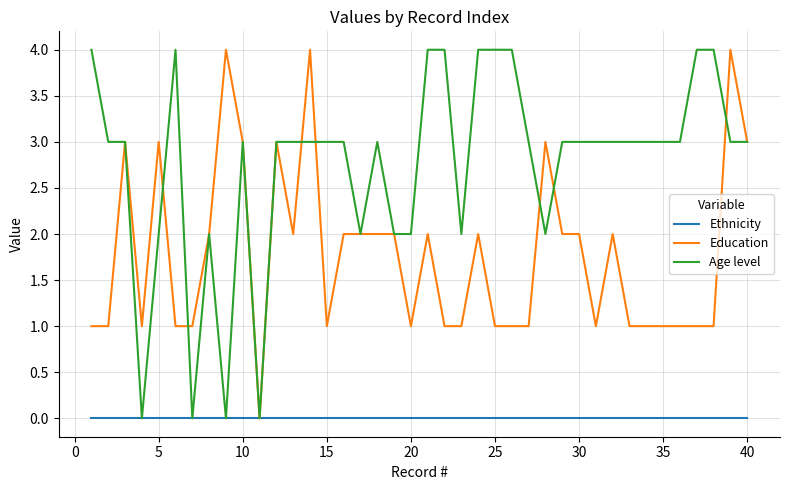

Which series has the largest total across all categories?

Age level